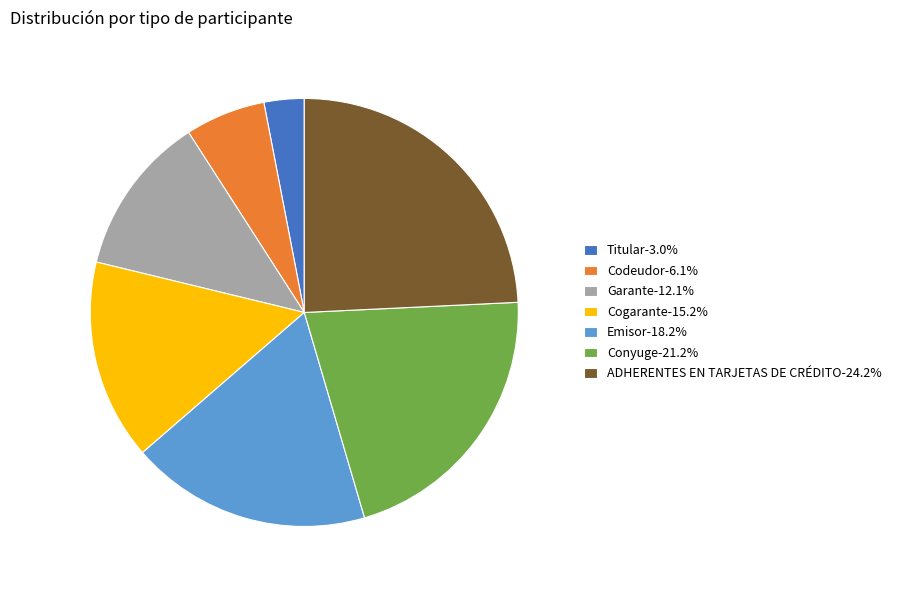

Does Cogarante-15.2% account for over 50% of the chart?

No